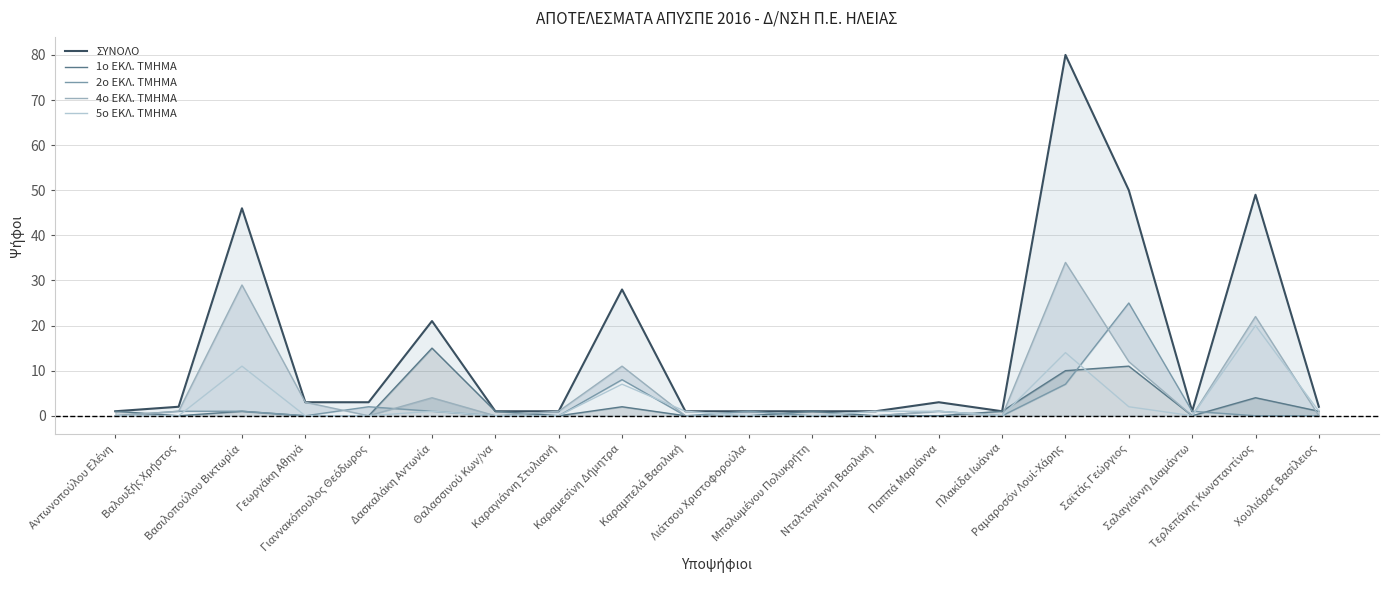

What is the difference between the maximum and second lowest values in the ΣΥΝΟΛΟ series?

79